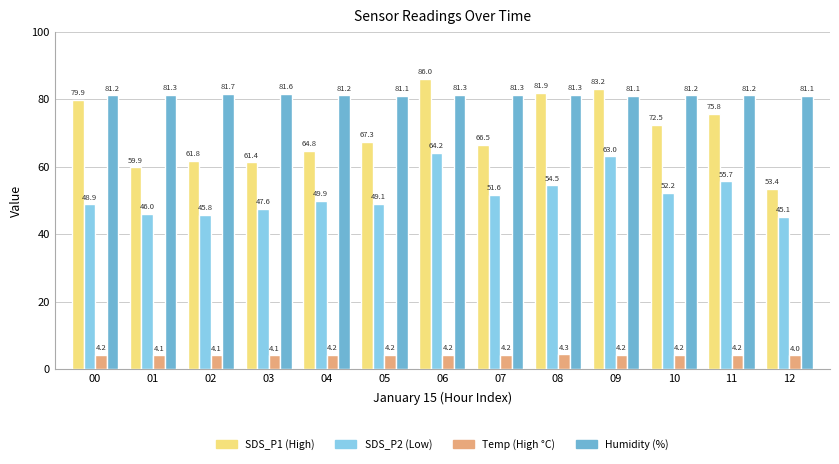

The Temp (High °C) series shows 1.0 at 08. True or false?

False